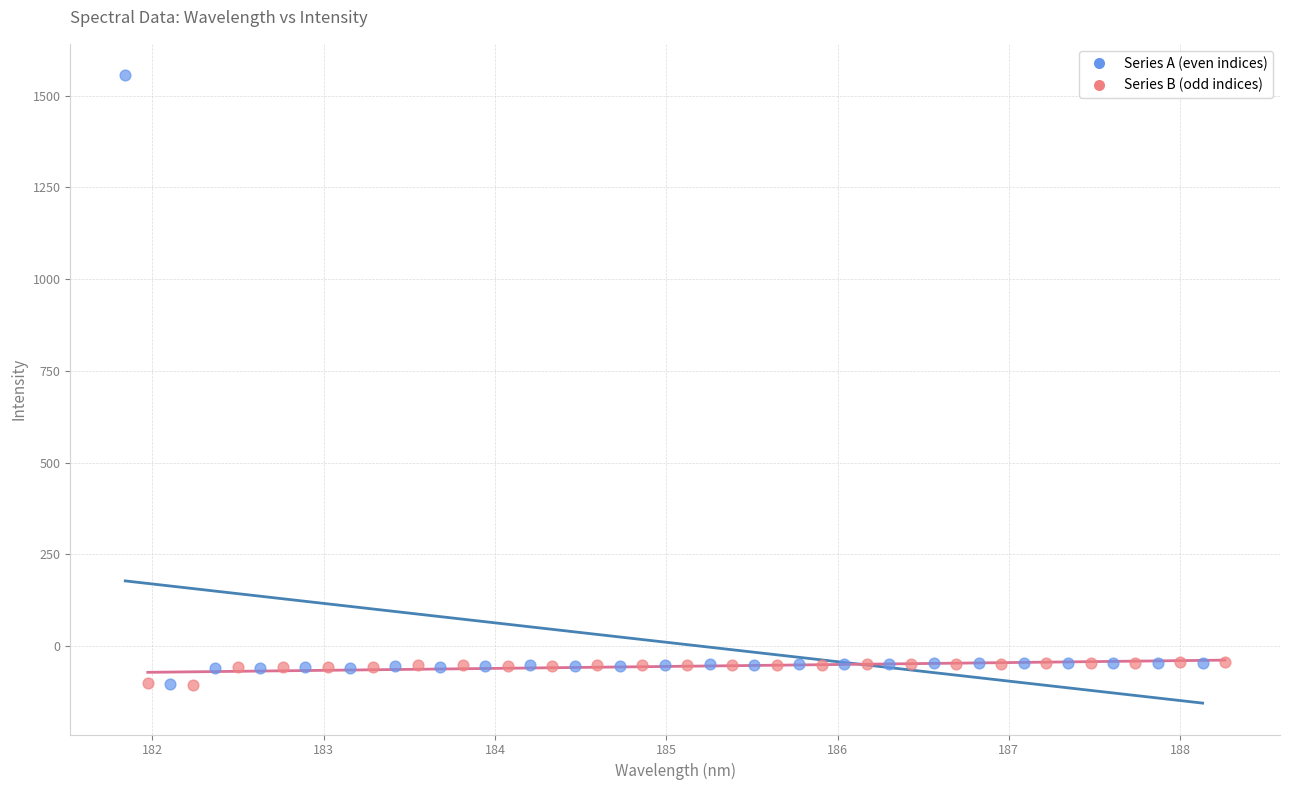

Which series has the widest spread of Y values?

Series A (even indices)